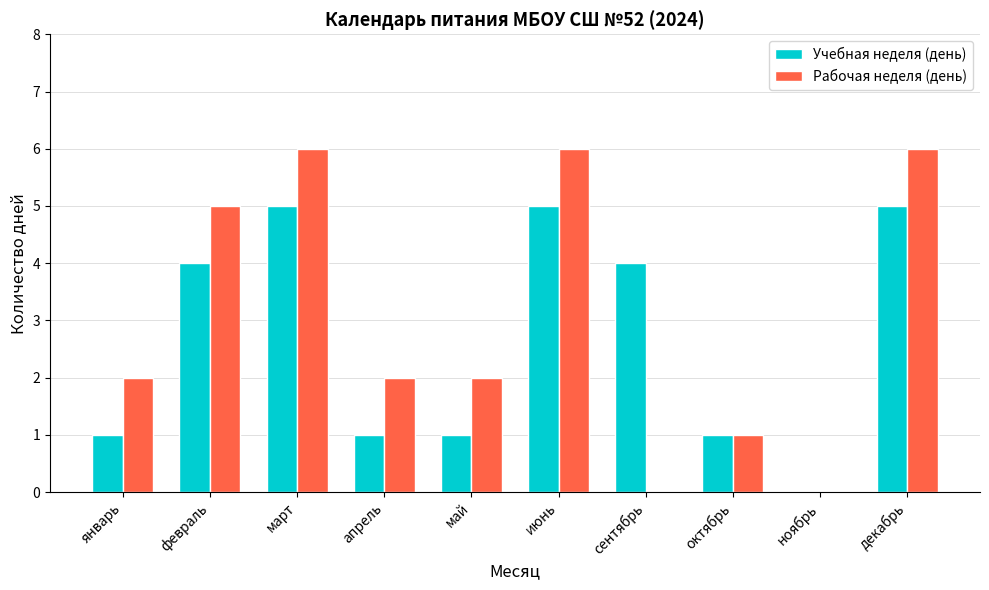

What is the difference between the Рабочая неделя (день) values at май and ноябрь?

2